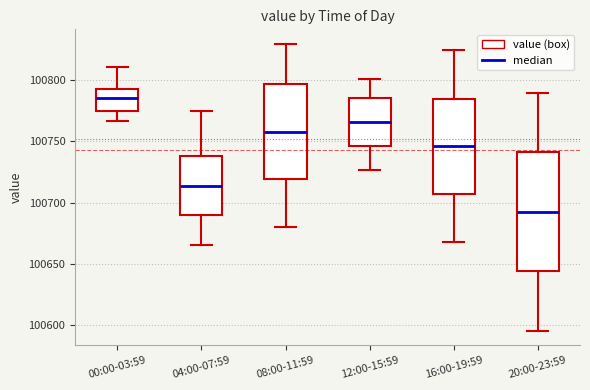

Which box's median line is the lowest?

20:00-23:59